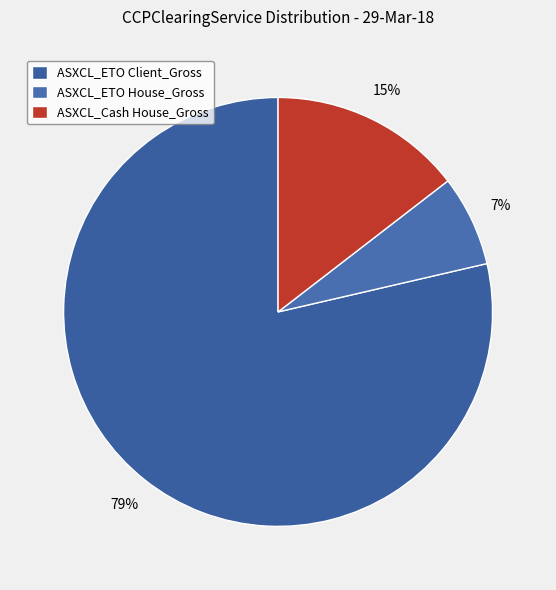

How much of the chart is everything except ASXCL_ETO House_Gross?

93.2%